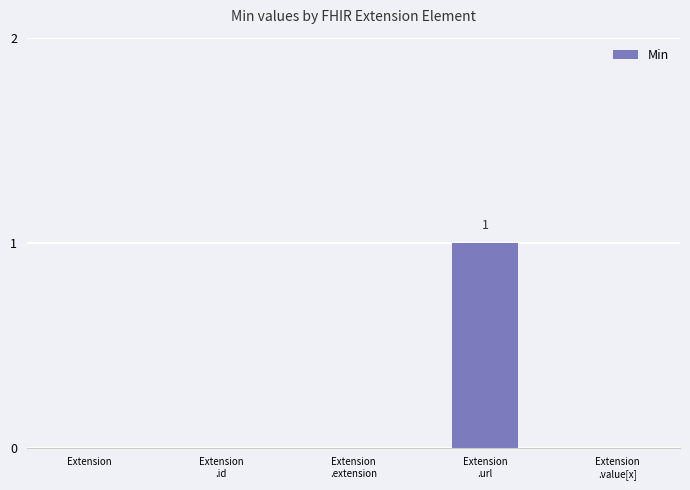

Is it true that the value at Extension is 0?

True